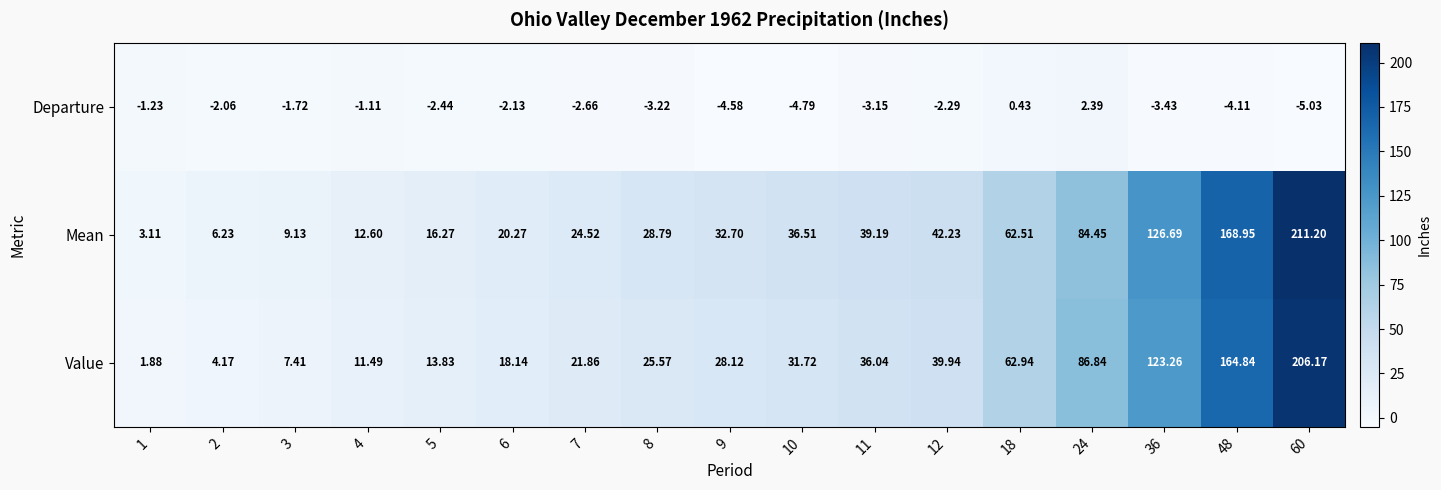

Which series has the widest spread of values?

Mean